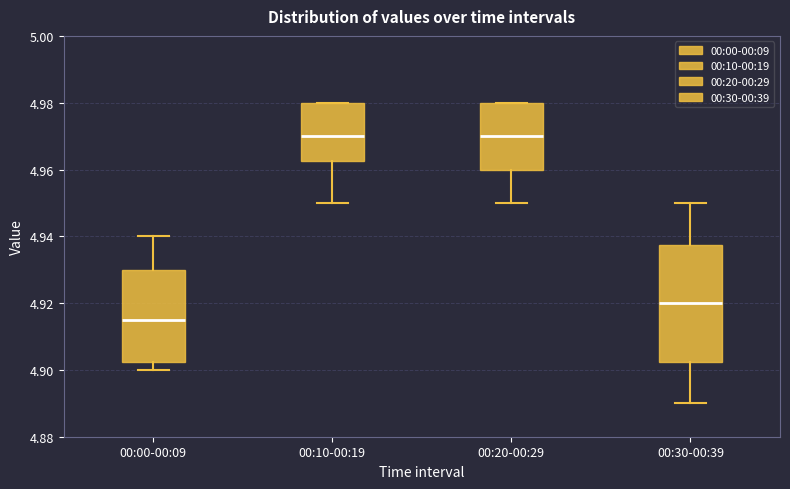

Reading left to right, read every box against the y-axis: the position of its median line, the range the box covers, and the ends of its whiskers. The values are not printed on the chart, so give them approximately, as read against the axis.

00:00-00:09: median 4.916, box 4.902 to 4.930, whiskers 4.900 to 4.940
00:10-00:19: median 4.970, box 4.962 to 4.980, whiskers 4.950 to 4.980
00:20-00:29: median 4.970, box 4.960 to 4.980, whiskers 4.950 to 4.980
00:30-00:39: median 4.920, box 4.902 to 4.938, whiskers 4.890 to 4.950